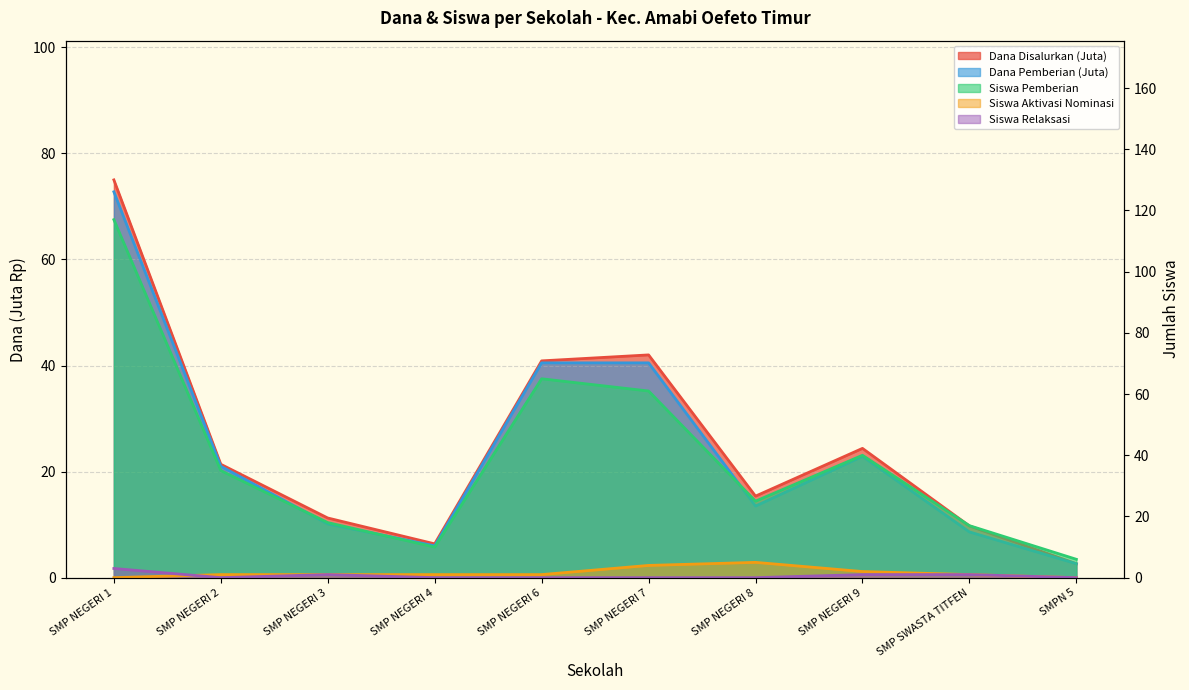

At which label is Siswa Pemberian closest to 61?

SMP NEGERI 7